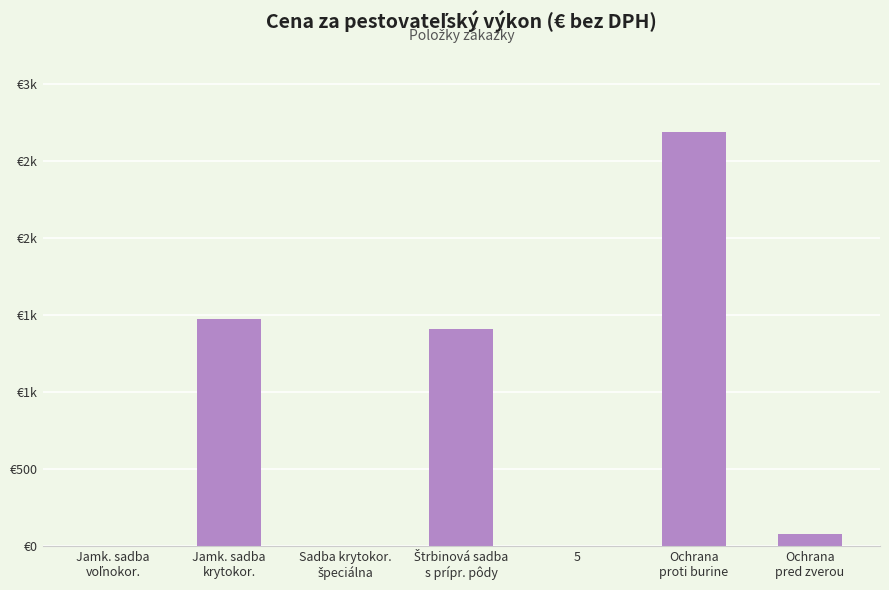

Which has a higher value, Ochrana
pred zverou or Jamk. sadba
krytokor.?

Jamk. sadba
krytokor.